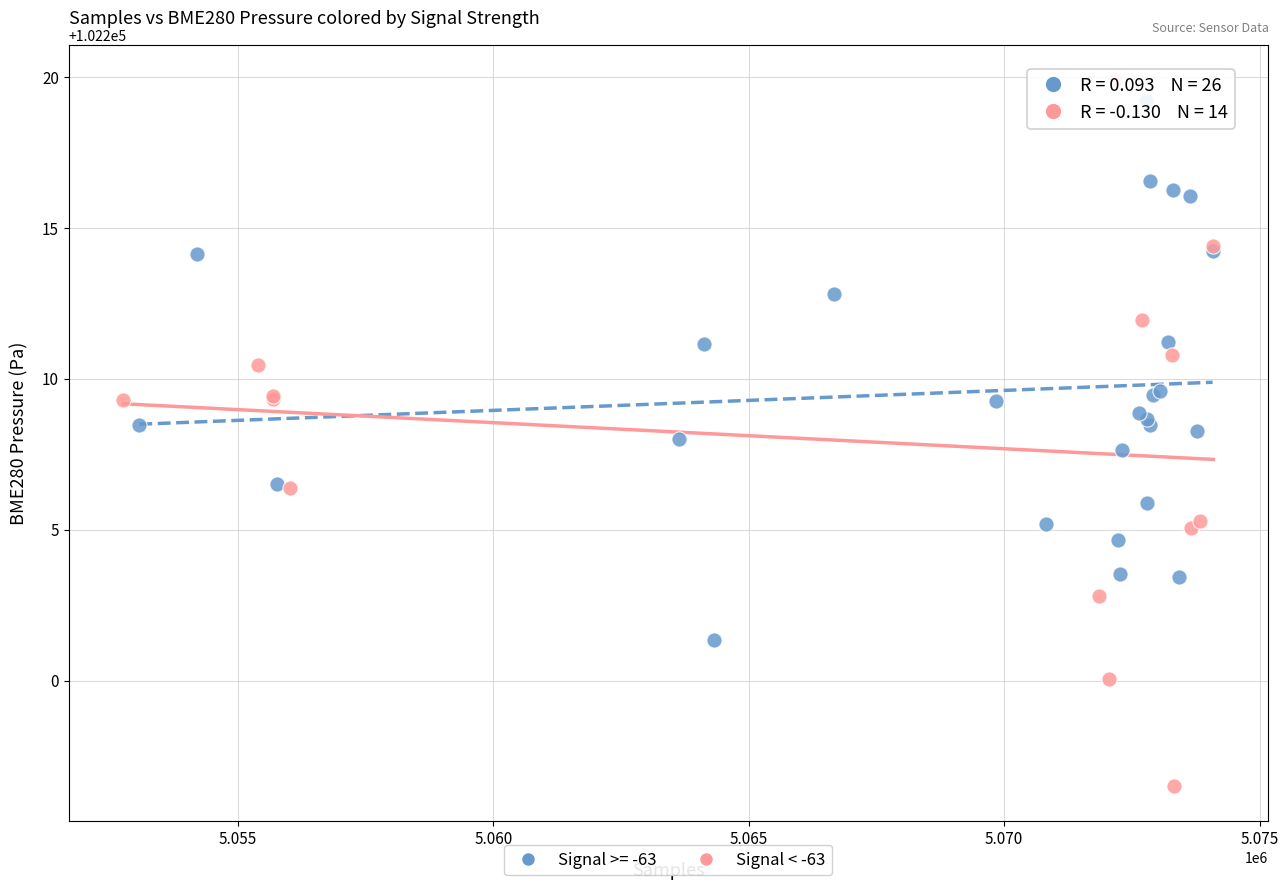

Which series has the largest Y range (max minus min)?

Signal < -63